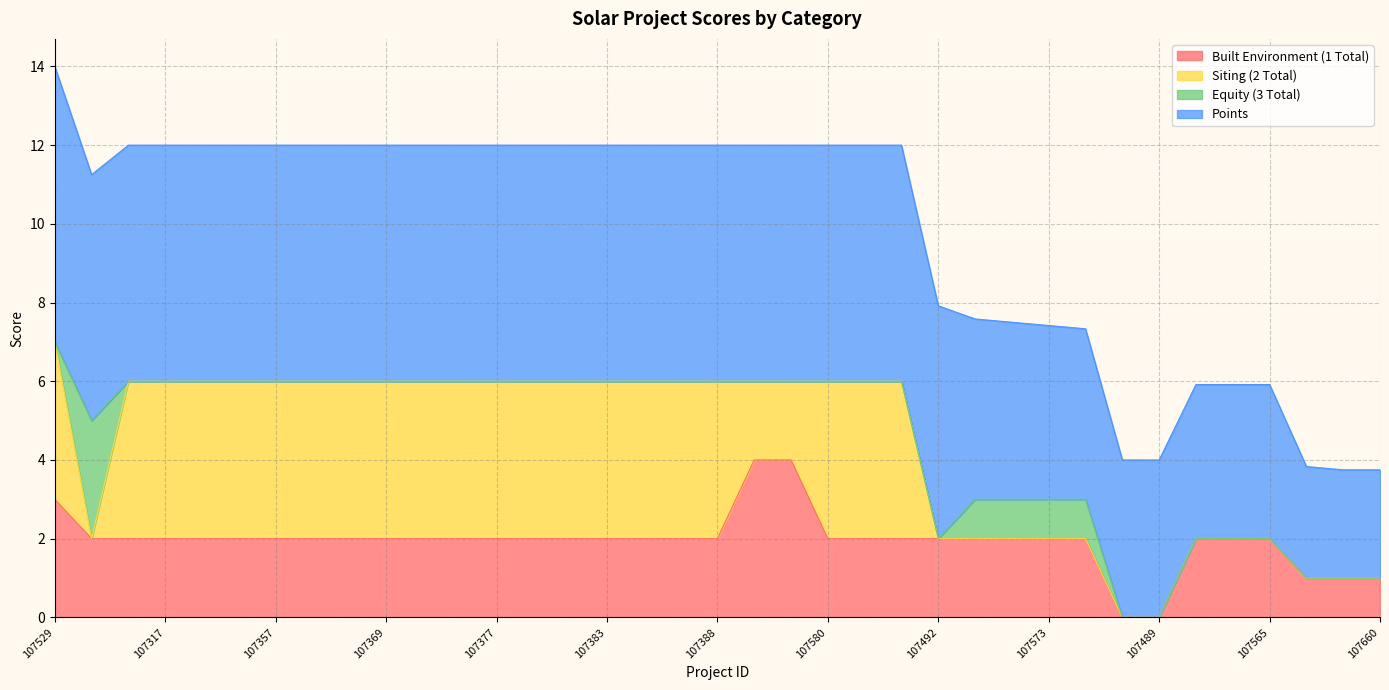

What is the total value across all series at 107660?

3.8